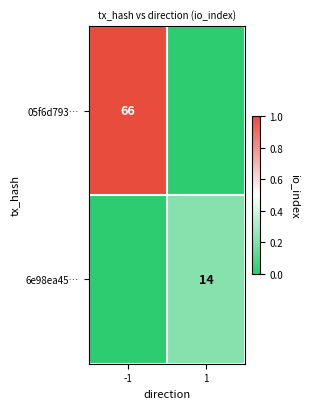

Is it true that 05f6d793… equals 66 at -1?

True